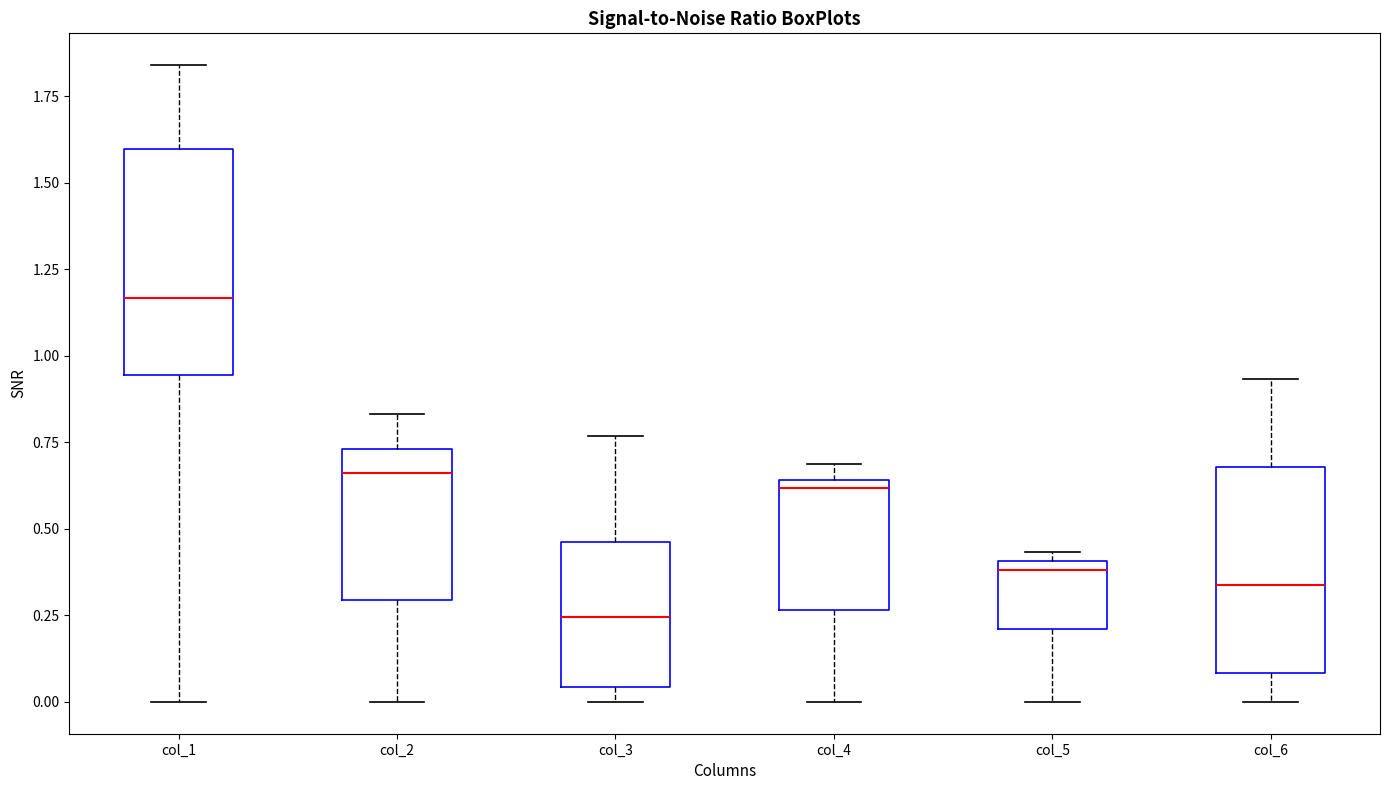

Comparing the boxes themselves (not the whiskers), which one is the tallest?

col_1